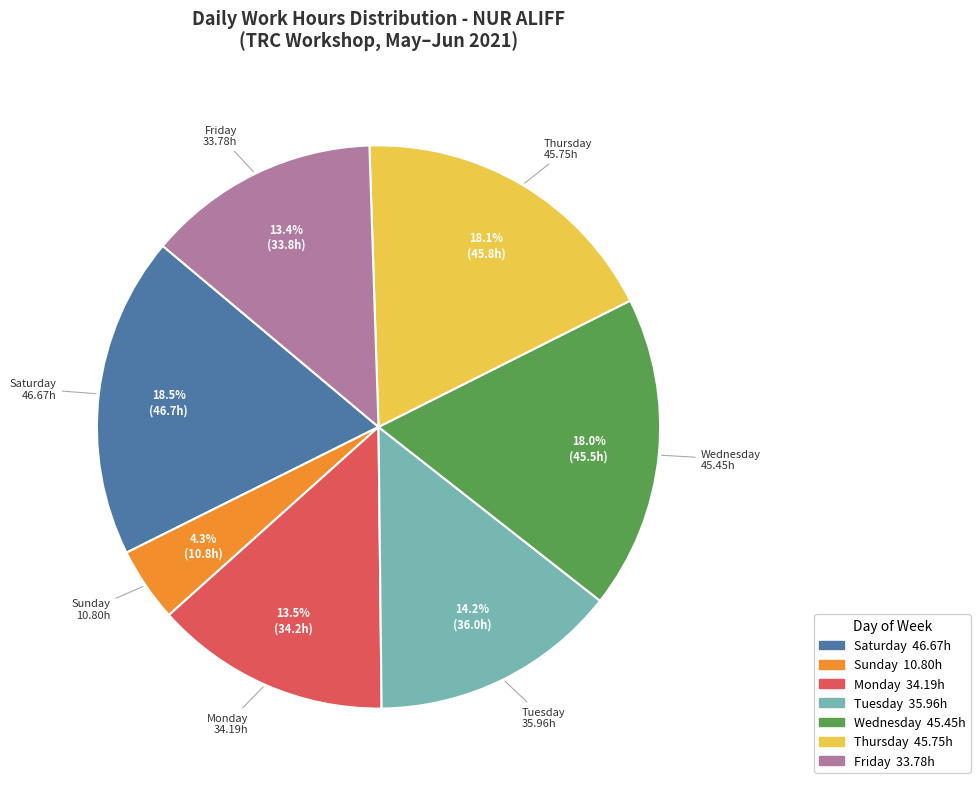

Is there a majority slice in this chart?

No